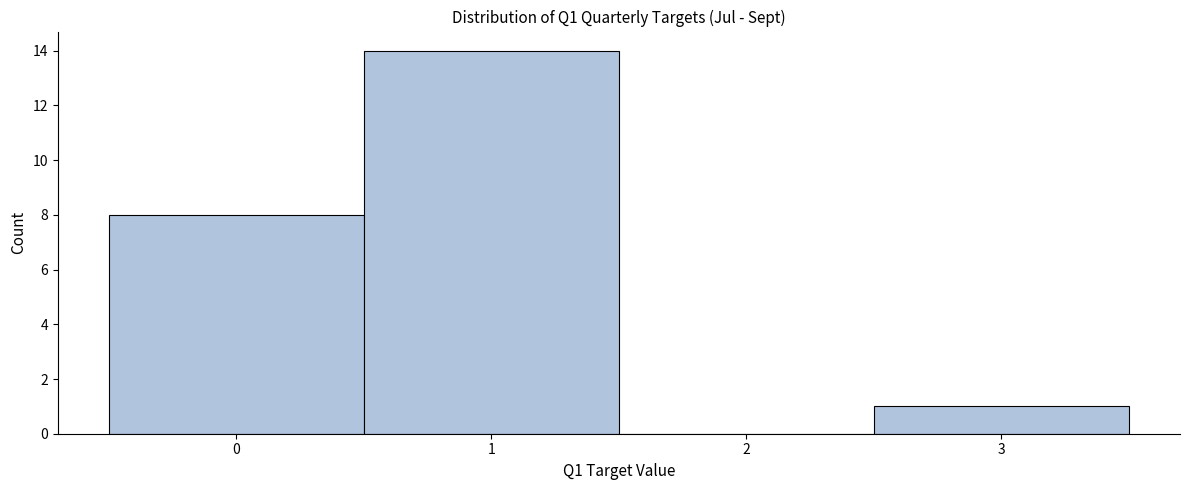

What is the height of the bar covering 0.5 to 1.5 on the x-axis? The values are not printed on the chart, so give them approximately, as read against the axis.

14